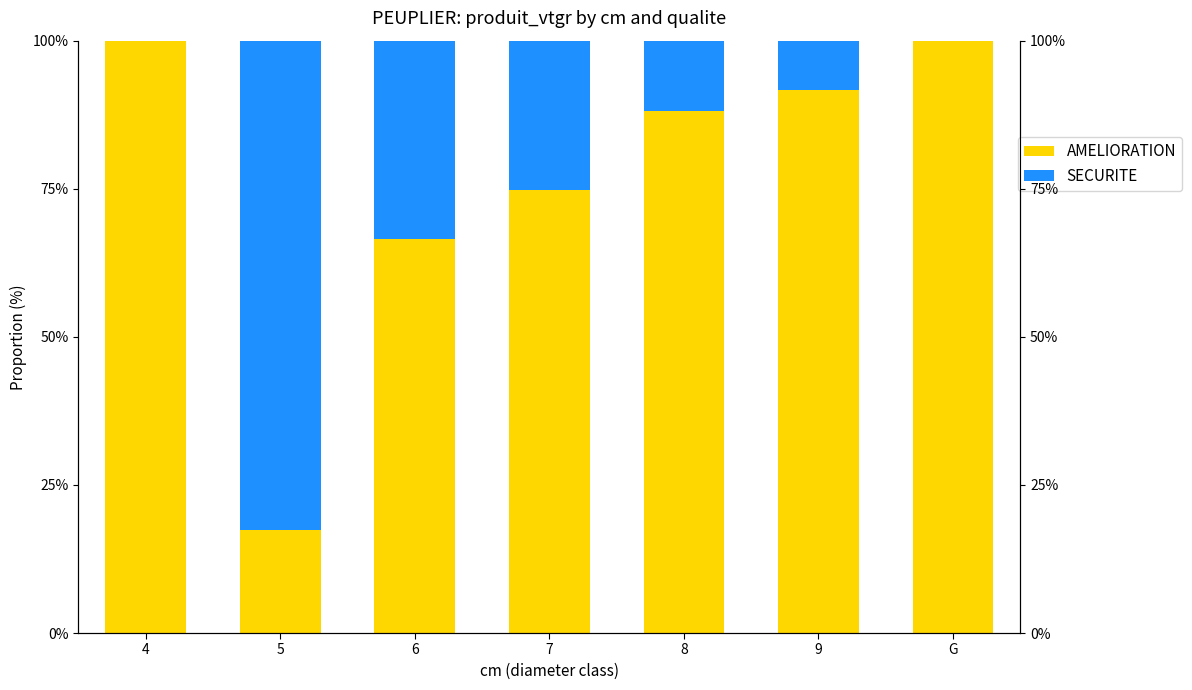

What is the maximum value for AMELIORATION?

100.0